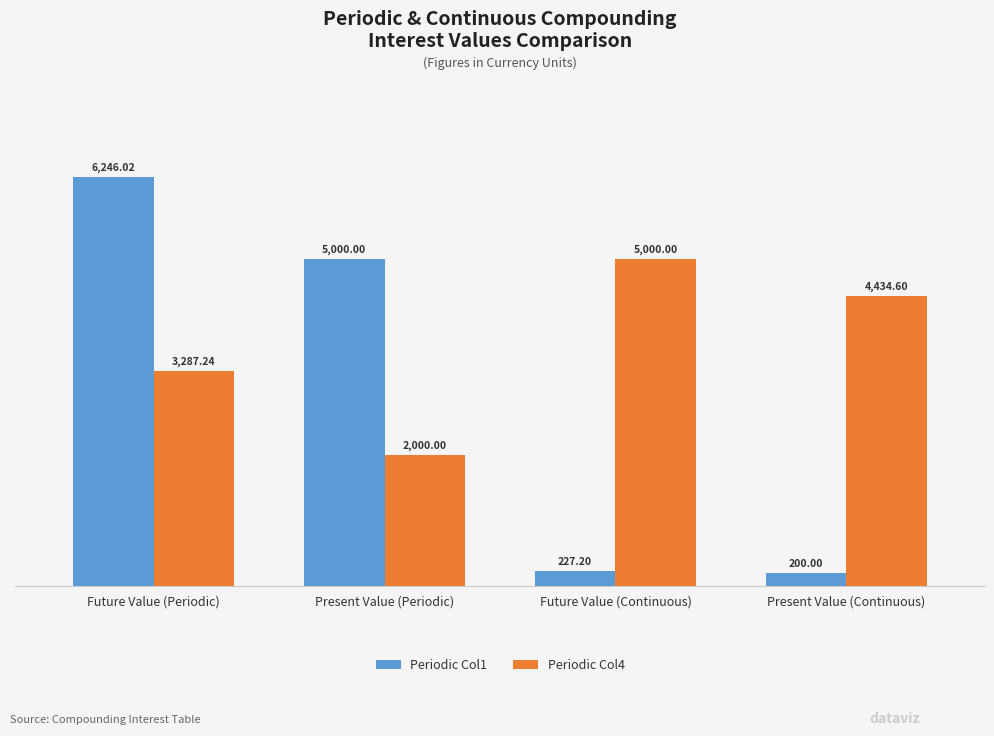

Reading left to right, what are all the values shown in this chart?

Periodic Col1: 6246.0	5000.0	227.2	200.0
Periodic Col4: 3287.2	2000.0	5000.0	4434.6